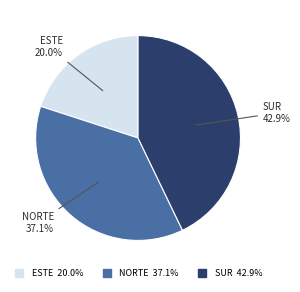

How many slices are in this pie chart?

3